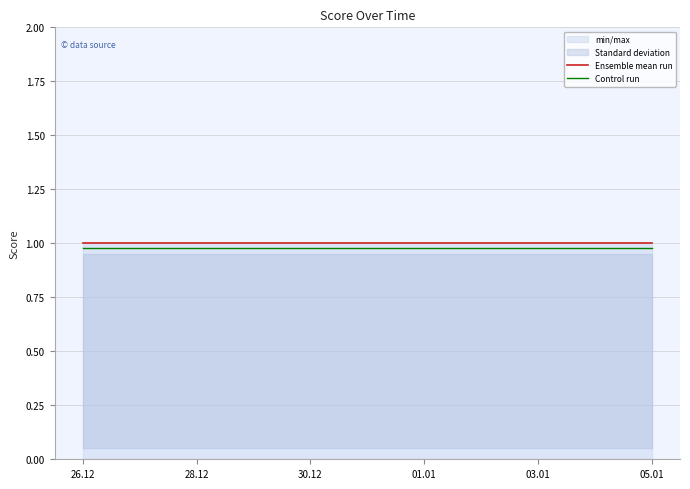

Is this an area chart (filled region under the line)?

No